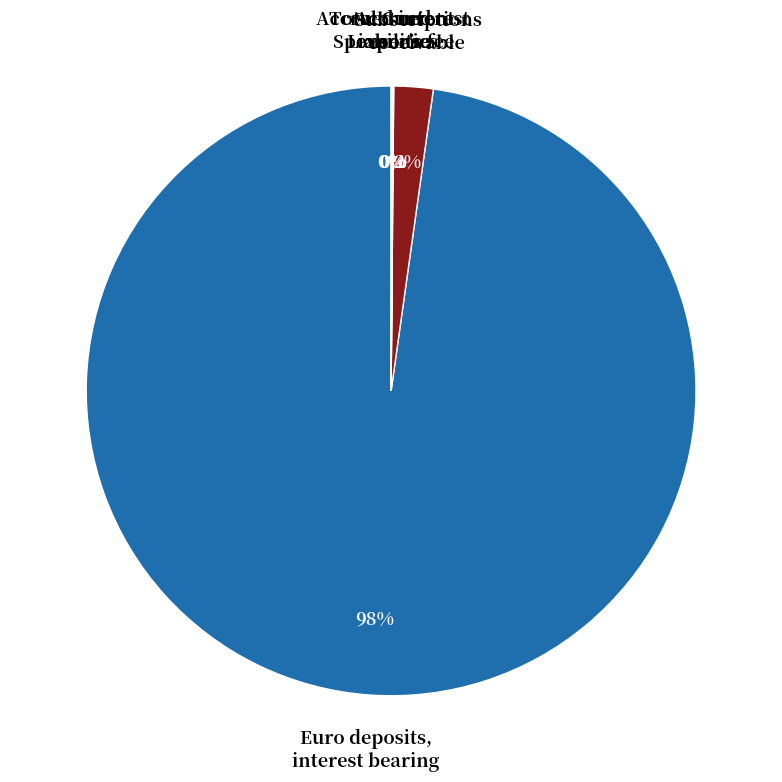

To the nearest percent, what is the average slice percentage?

20%